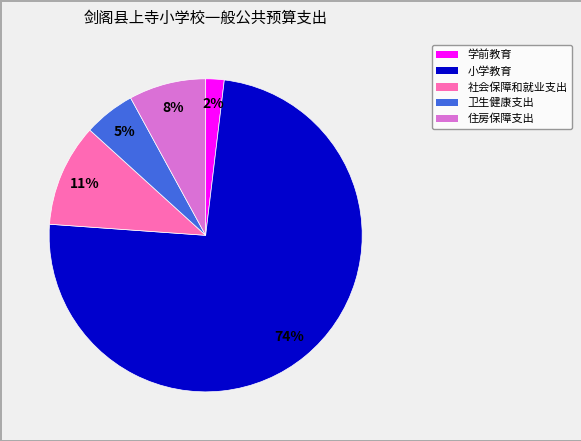

What is the largest slice in the pie chart?

小学教育